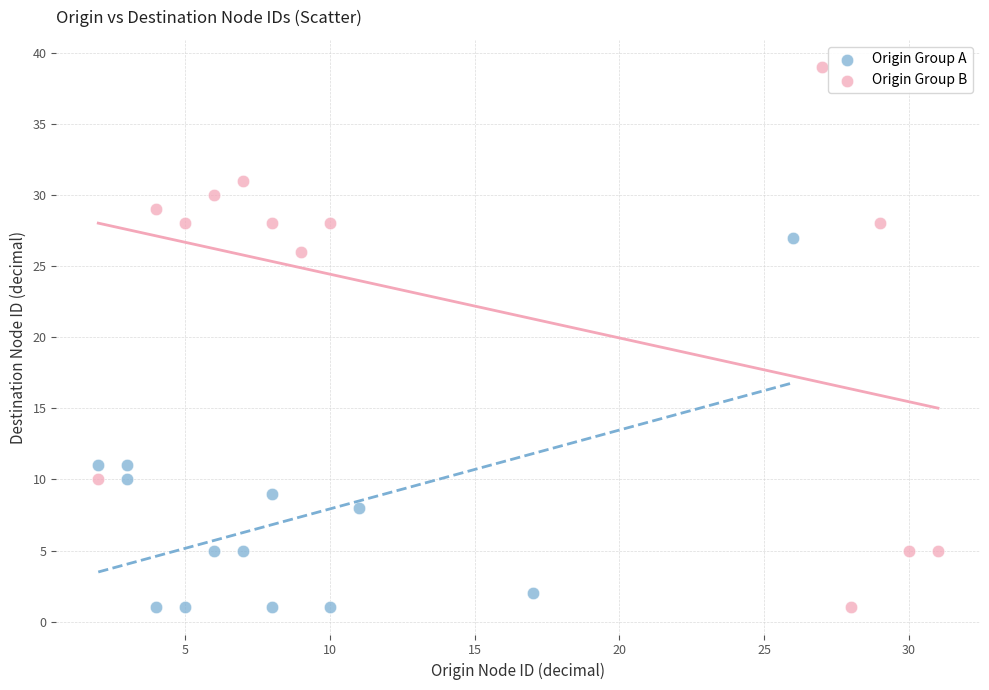

What are all the series names shown in the legend?

Origin Group A, Origin Group B